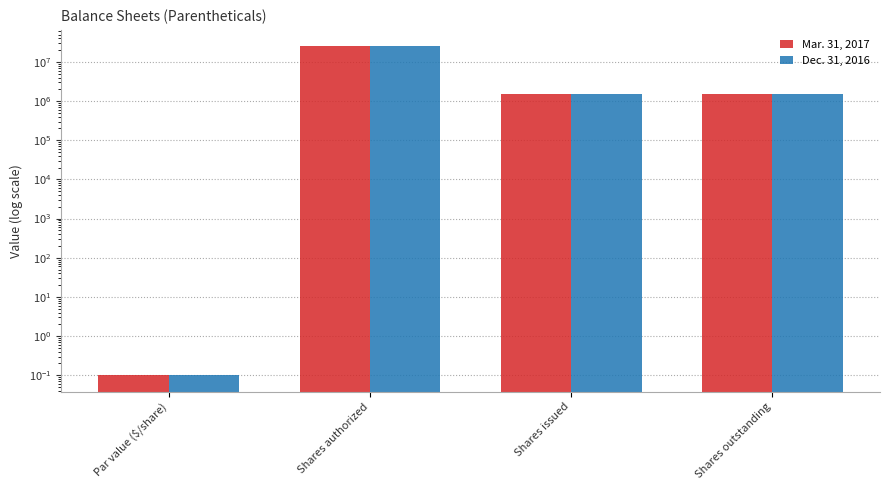

What position from the left is Par value ($/share)?

1